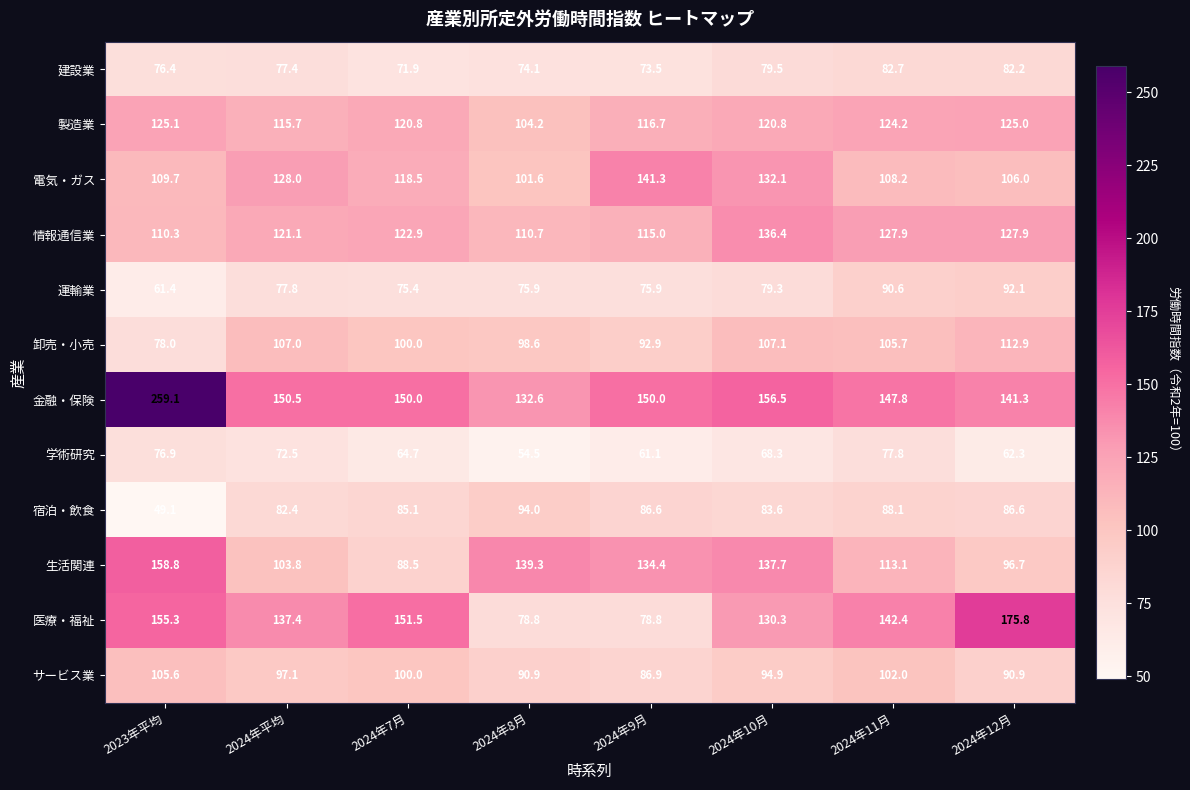

At which category is the sum across all series the highest?

2023年平均